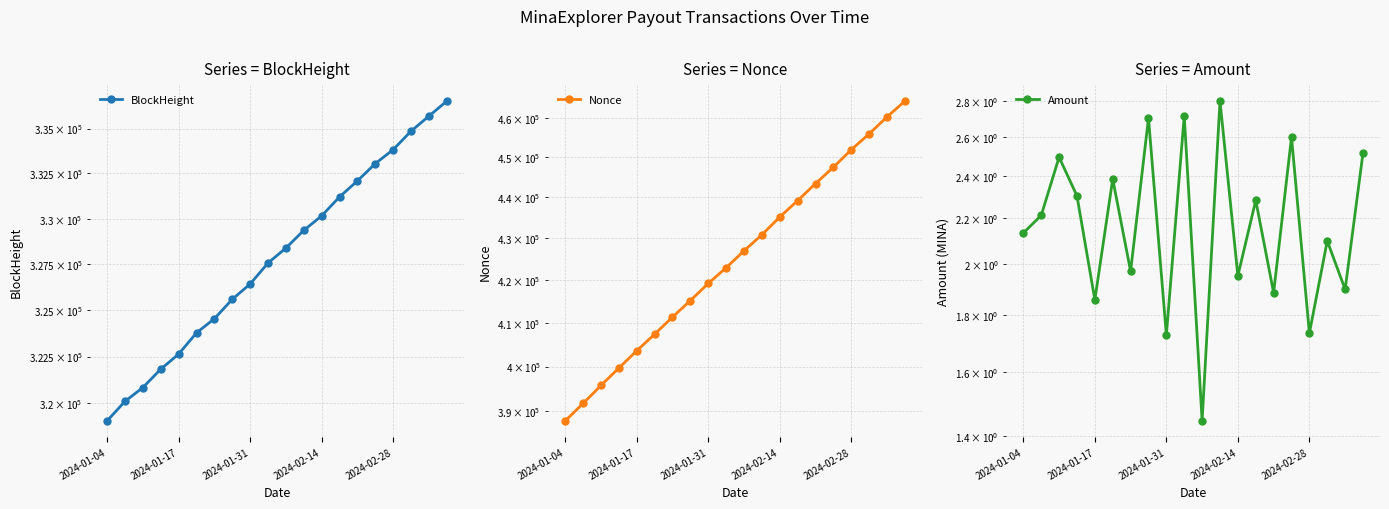

The value of BlockHeight at 15 is 482197.3. True or false?

False